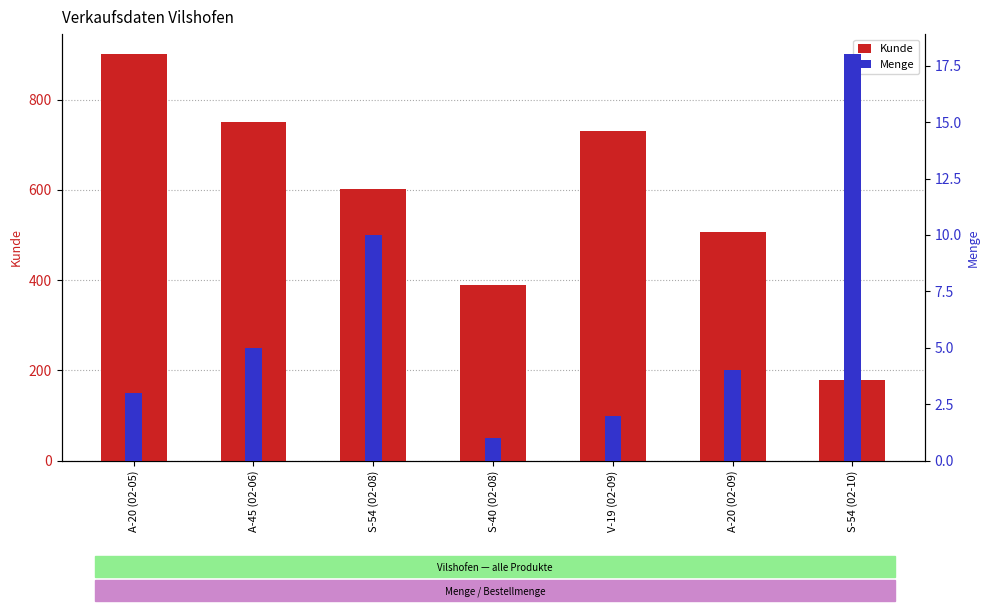

What is the average value of the Kunde series?

579